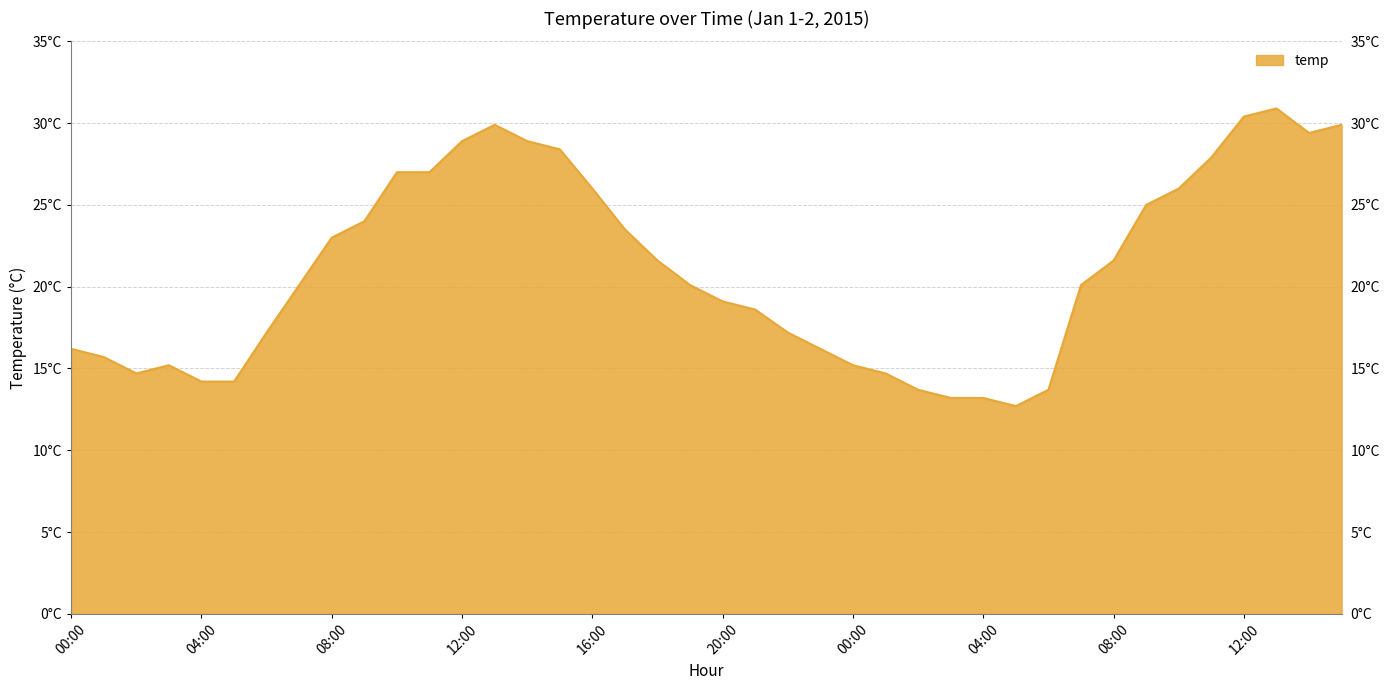

Does the chart display data point markers on the line(s)?

No